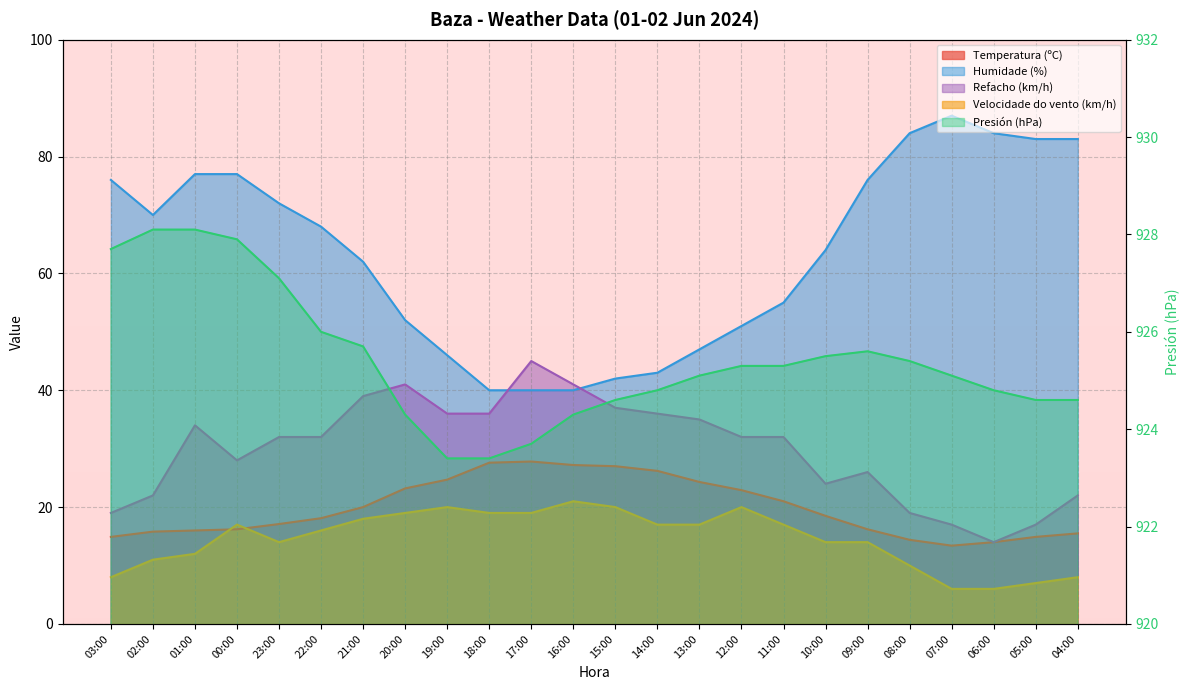

True or false: Humidade (%) has more than 1 interior local peaks.

False